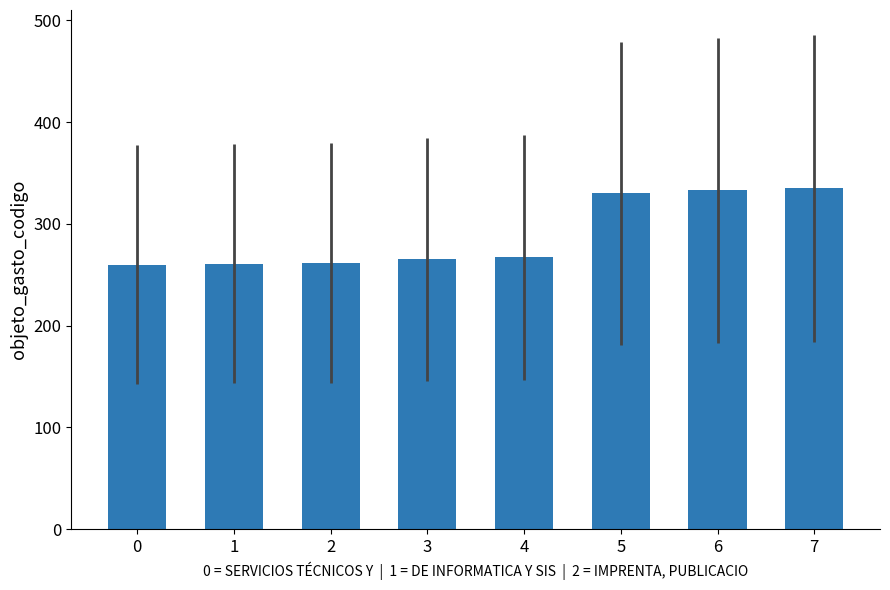

What is the difference between the second highest and second lowest values?

72